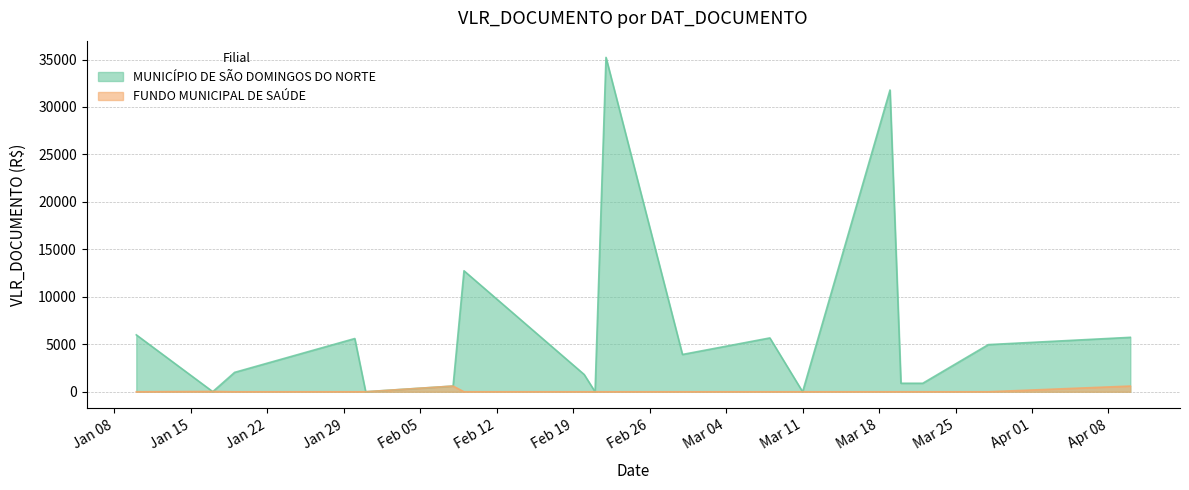

What are all the series names shown in the legend?

MUNICÍPIO DE SÃO DOMINGOS DO NORTE, FUNDO MUNICIPAL DE SAÚDE